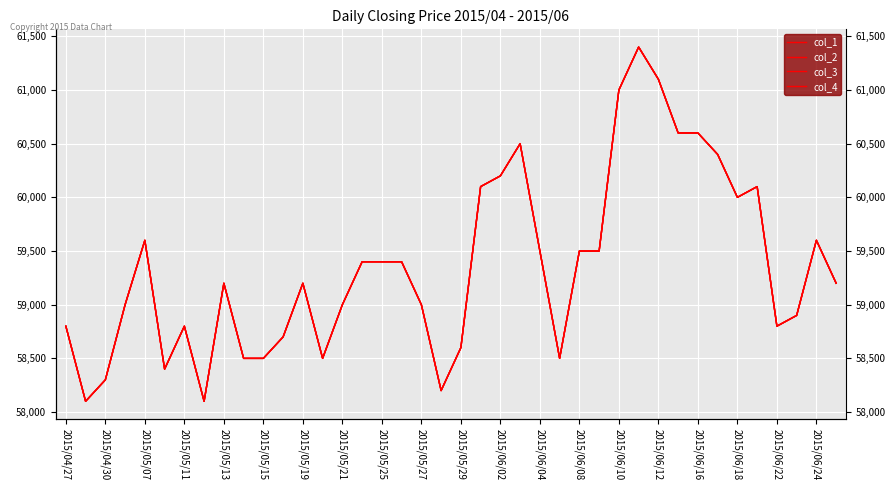

Reading left to right, list all the values displayed in this chart.

col_1: 58800	58100	58300	59000	59600	58400	58800	58100	59200	58500	58500	58700	59200	58500	59000	59400	59400	59400	59000	58200	58600	60100	60200	60500	59500	58500	59500	59500	61000	61400	61100	60600	60600	60400	60000	60100	58800	58900	59600	59200
col_2: 58800	58100	58300	59000	59600	58400	58800	58100	59200	58500	58500	58700	59200	58500	59000	59400	59400	59400	59000	58200	58600	60100	60200	60500	59500	58500	59500	59500	61000	61400	61100	60600	60600	60400	60000	60100	58800	58900	59600	59200
col_3: 58800	58100	58300	59000	59600	58400	58800	58100	59200	58500	58500	58700	59200	58500	59000	59400	59400	59400	59000	58200	58600	60100	60200	60500	59500	58500	59500	59500	61000	61400	61100	60600	60600	60400	60000	60100	58800	58900	59600	59200
col_4: 58800	58100	58300	59000	59600	58400	58800	58100	59200	58500	58500	58700	59200	58500	59000	59400	59400	59400	59000	58200	58600	60100	60200	60500	59500	58500	59500	59500	61000	61400	61100	60600	60600	60400	60000	60100	58800	58900	59600	59200